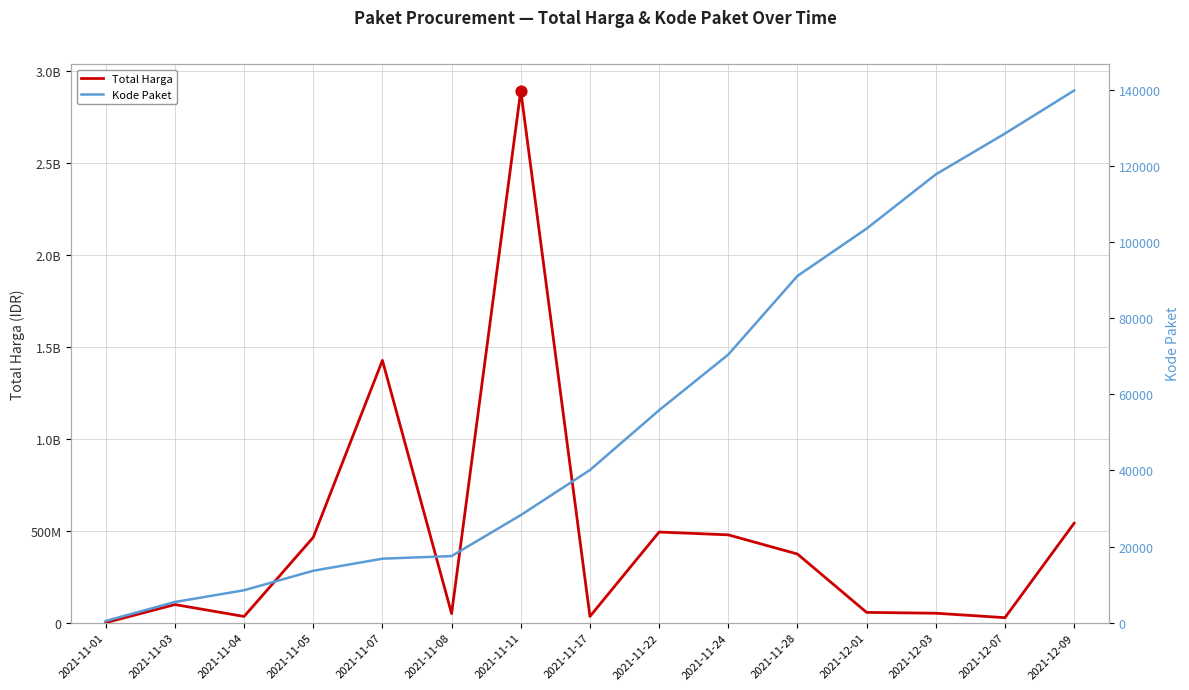

Which series has the widest spread of Y values?

Total Harga